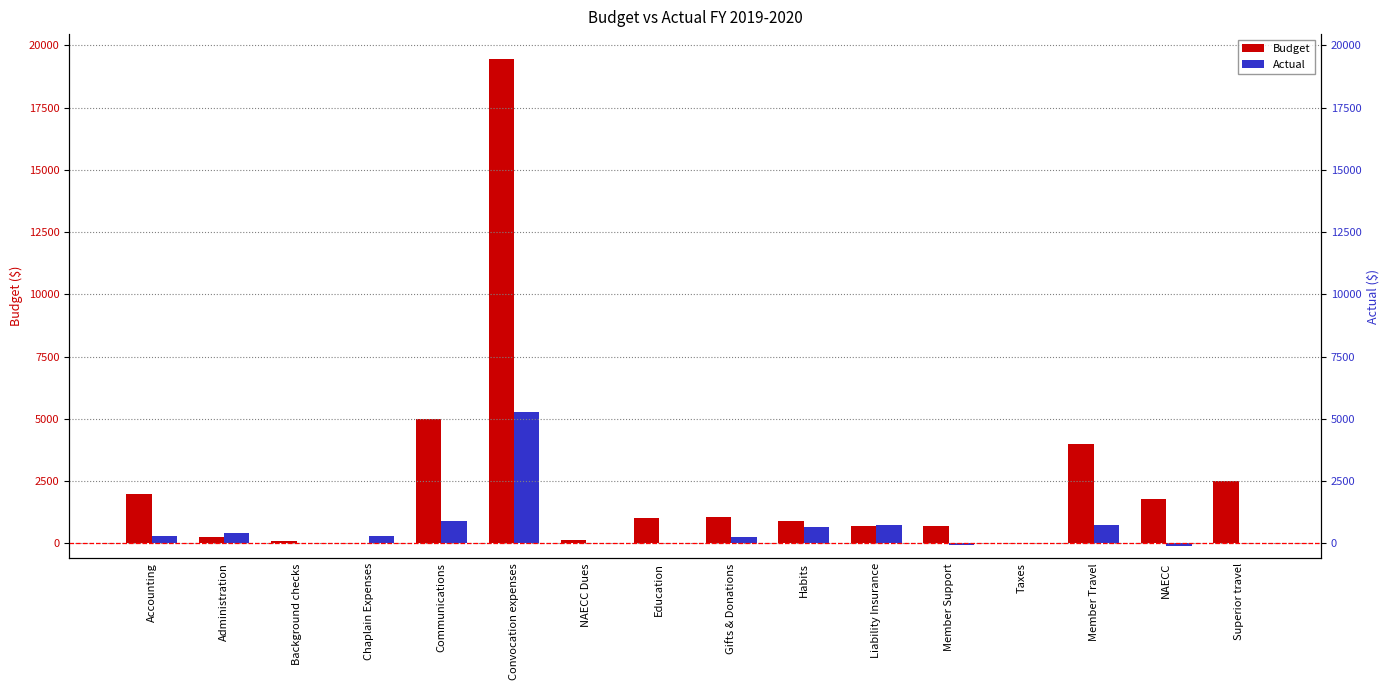

What is the label of the 10th bar from the left?

Habits